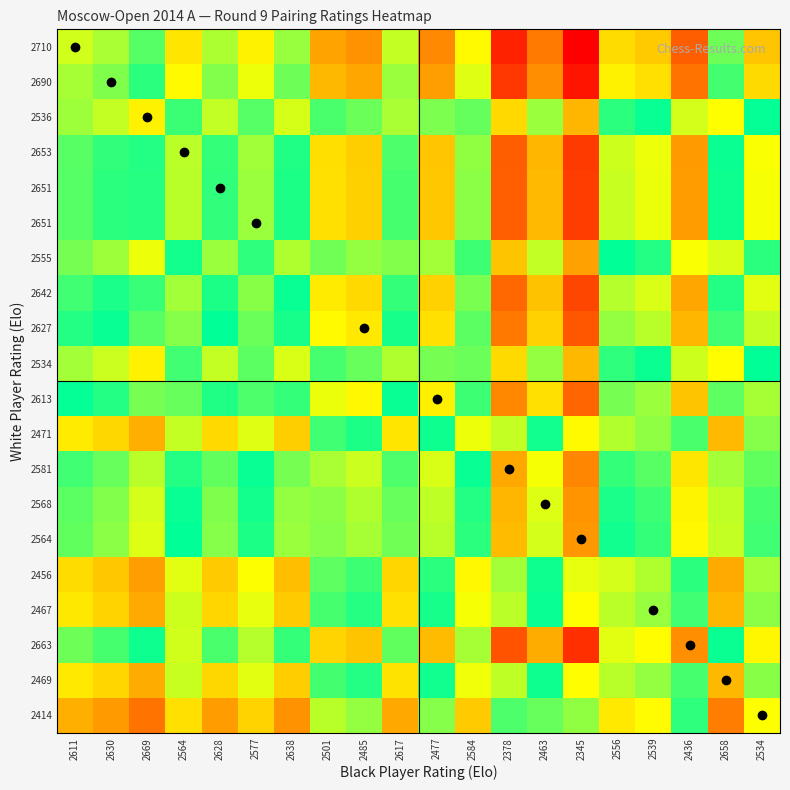

What is the total value across all series at 2638?

8.3